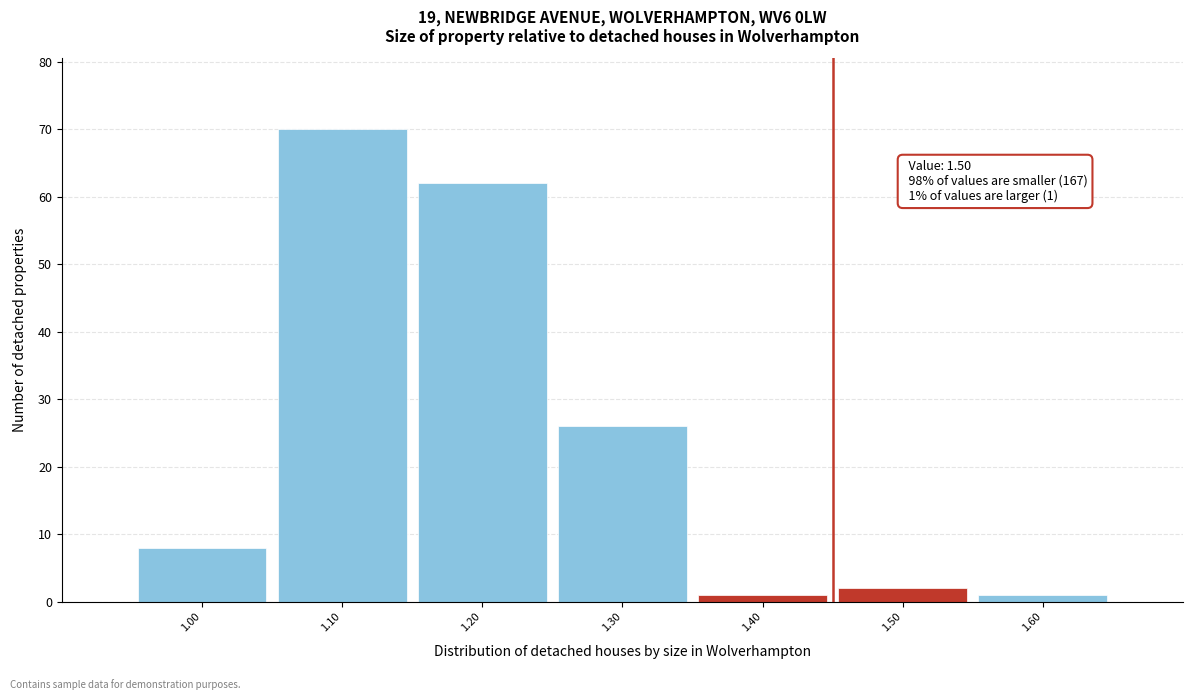

Reading left to right, list all the values displayed in this chart.

8	70	62	26	1	2	1